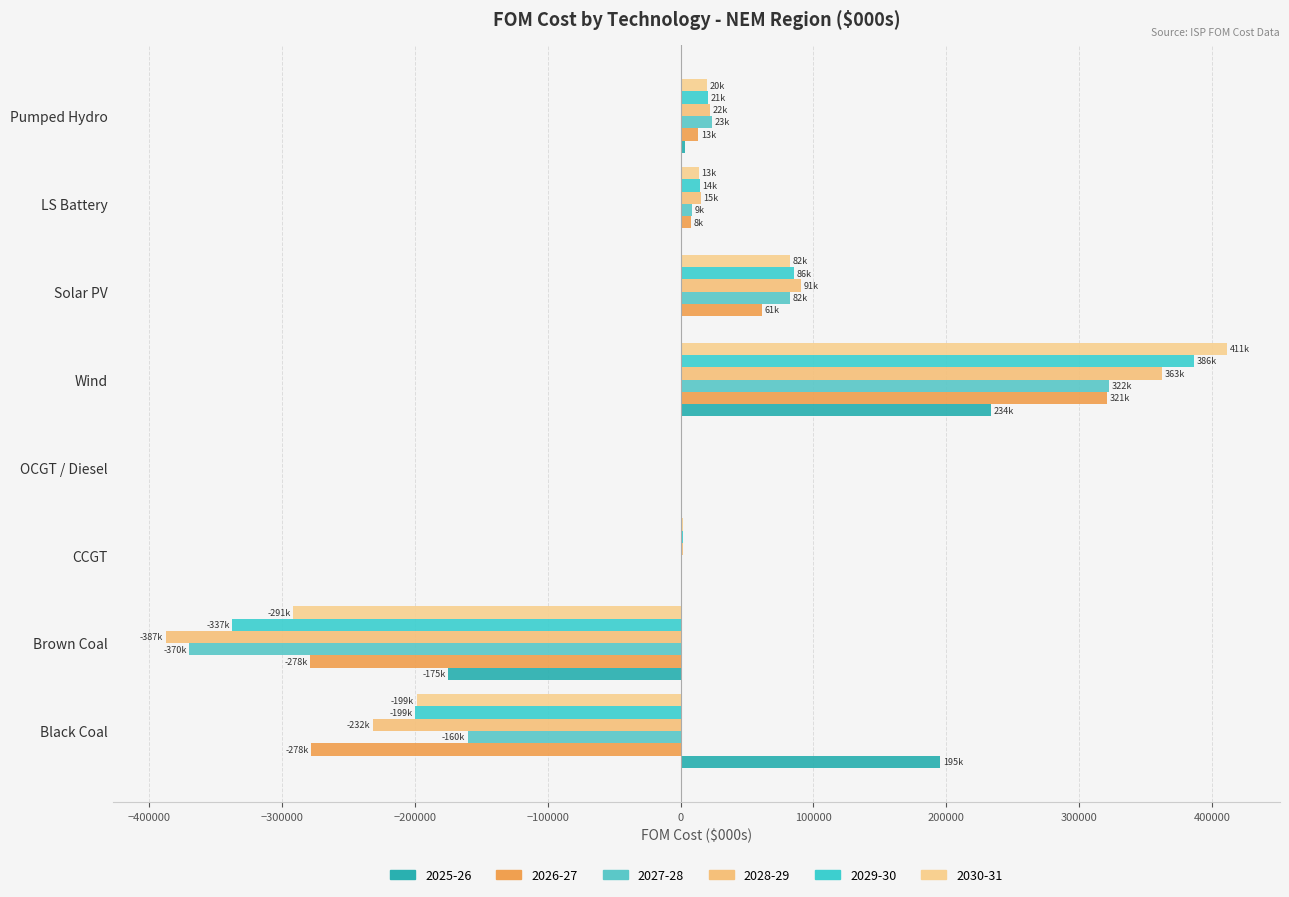

At which category does the chart reach its peak across all series?

Wind